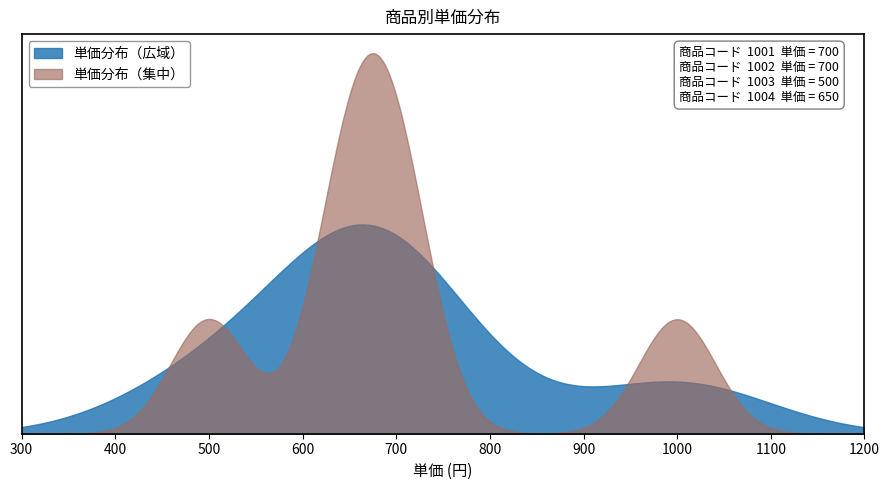

How many data points are above 700?

1